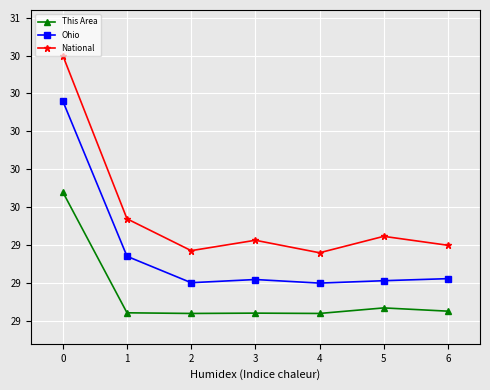

What is the value of the National point at the 4th from the left?

29.3